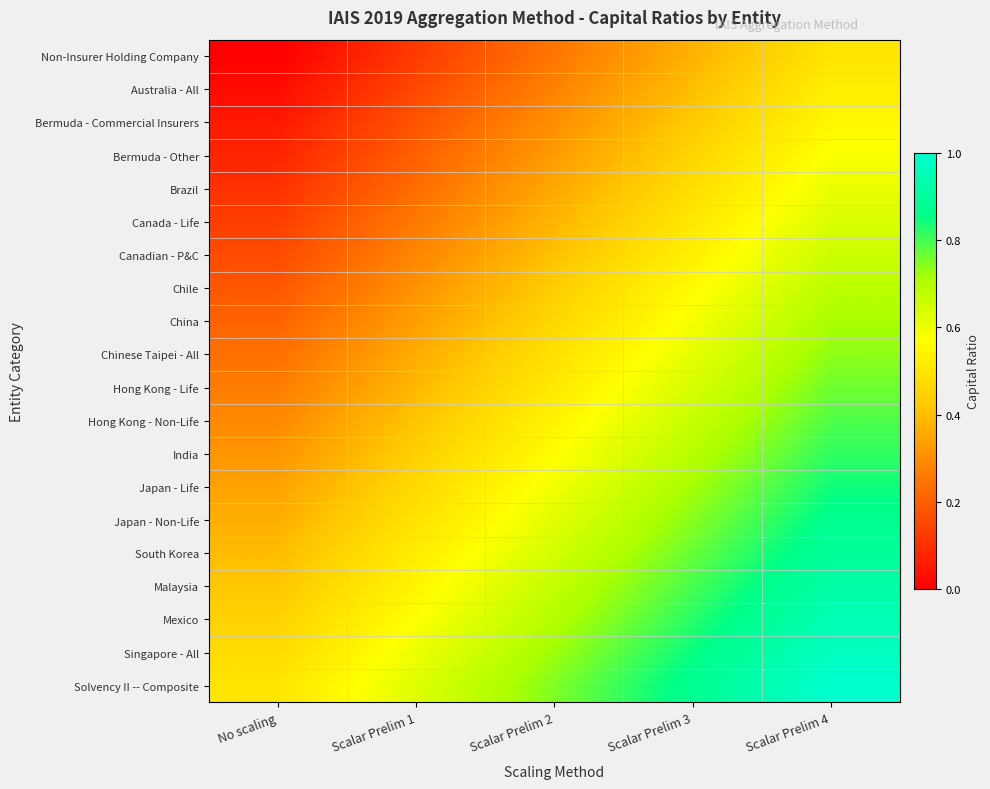

What is the difference between the highest and lowest values at Scalar Prelim 1?

0.5